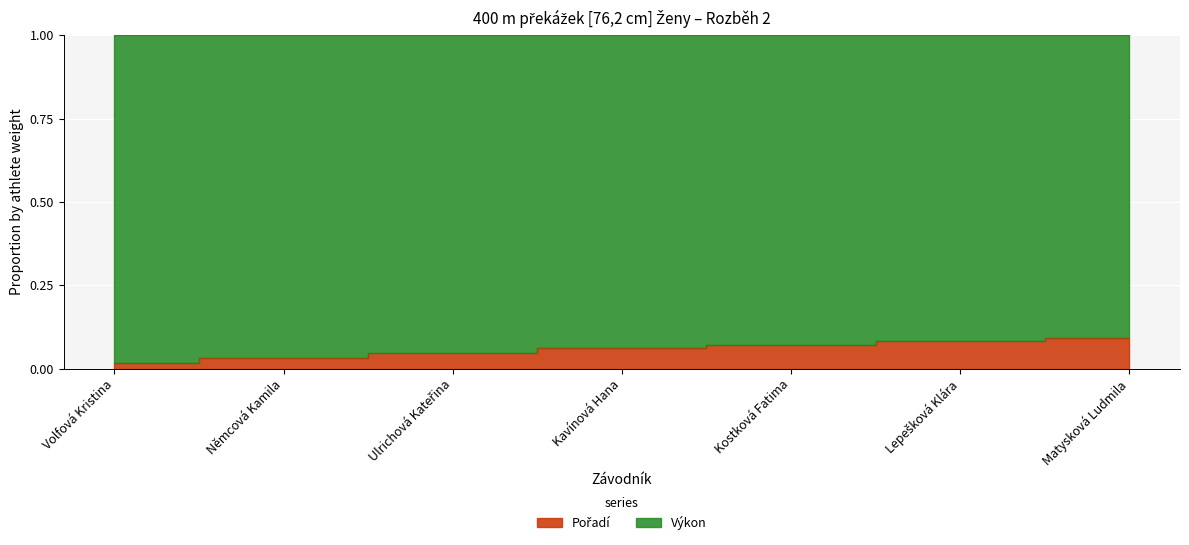

Which has a higher value, Kavínová Hana or Matysková Ludmila?

Matysková Ludmila